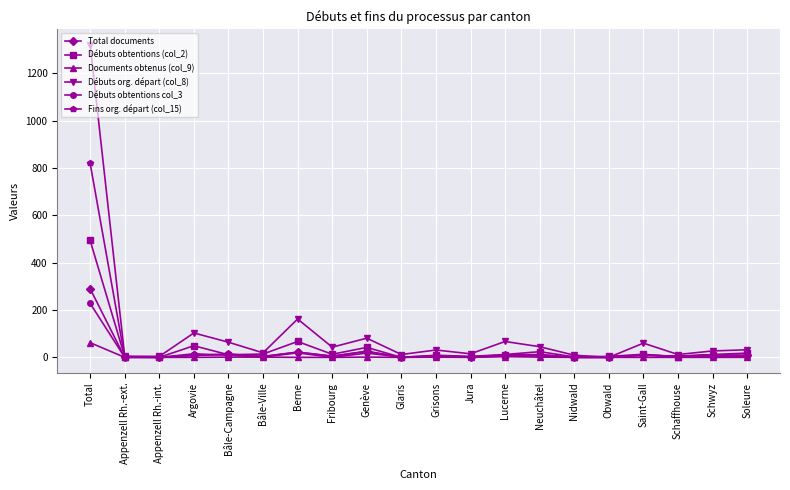

List the series in order of their peak value, lowest first.

Documents obtenus (col_9), Débuts obtentions col_3, Total documents, Débuts obtentions (col_2), Fins org. départ (col_15), Débuts org. départ (col_8)